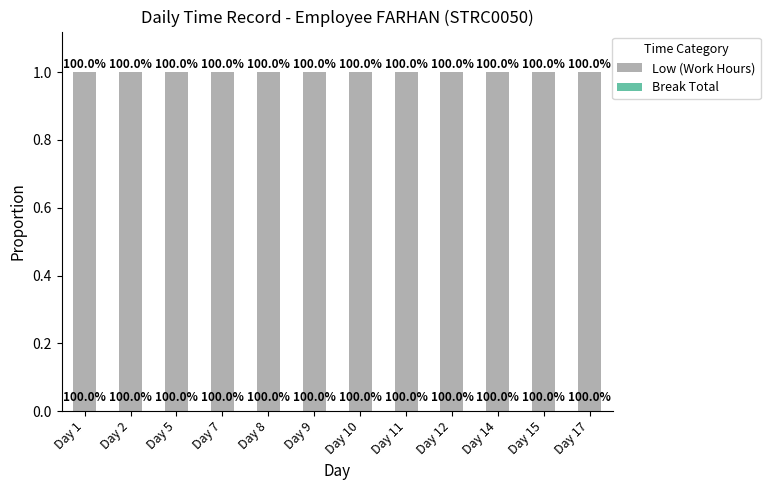

Rank the series by their maximum value, from highest to lowest.

Low (Work Hours), Break Total